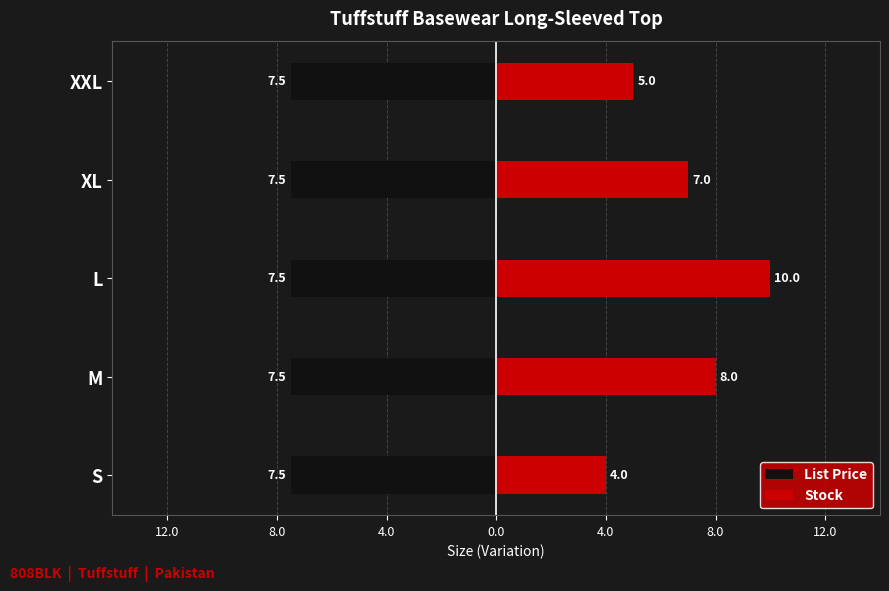

What is the greatest value displayed?

10.0